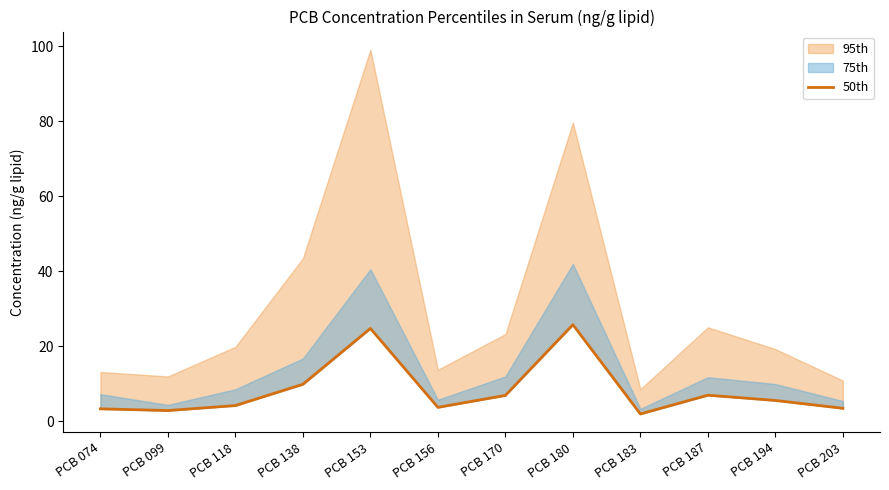

How many interior local peaks (higher than both neighbors) does the data have?

3